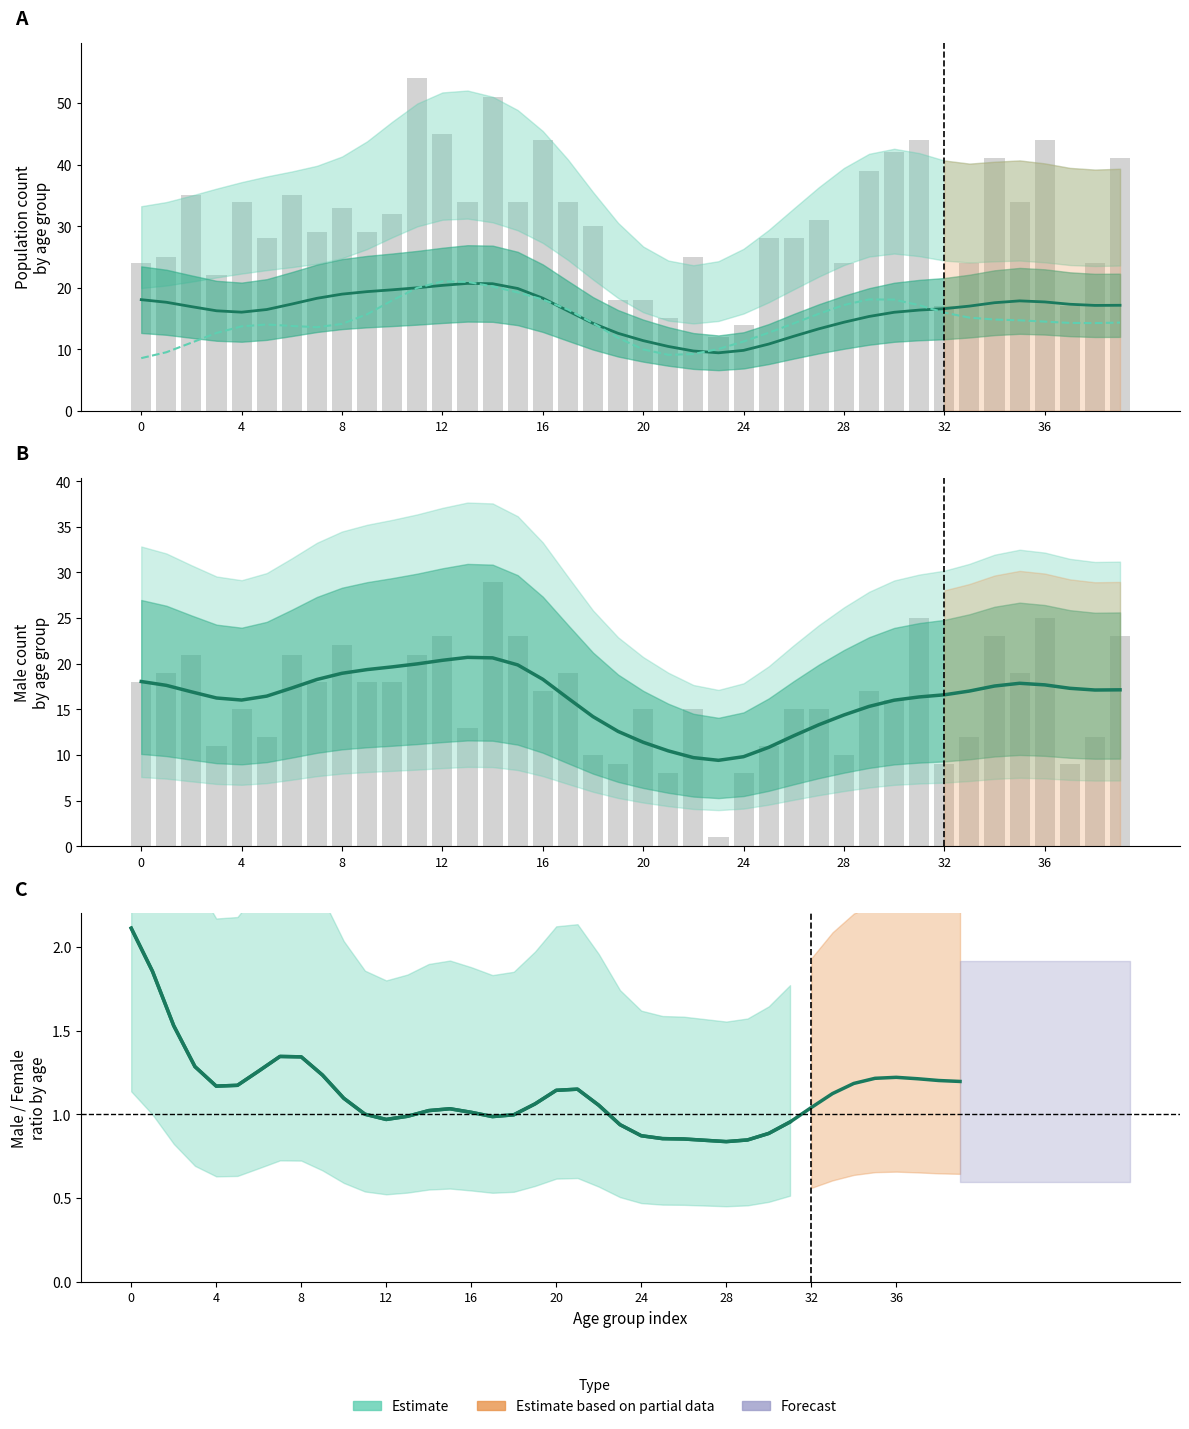

What is the difference between the maximum and second lowest values in the Female (Estimate) series?

11.9